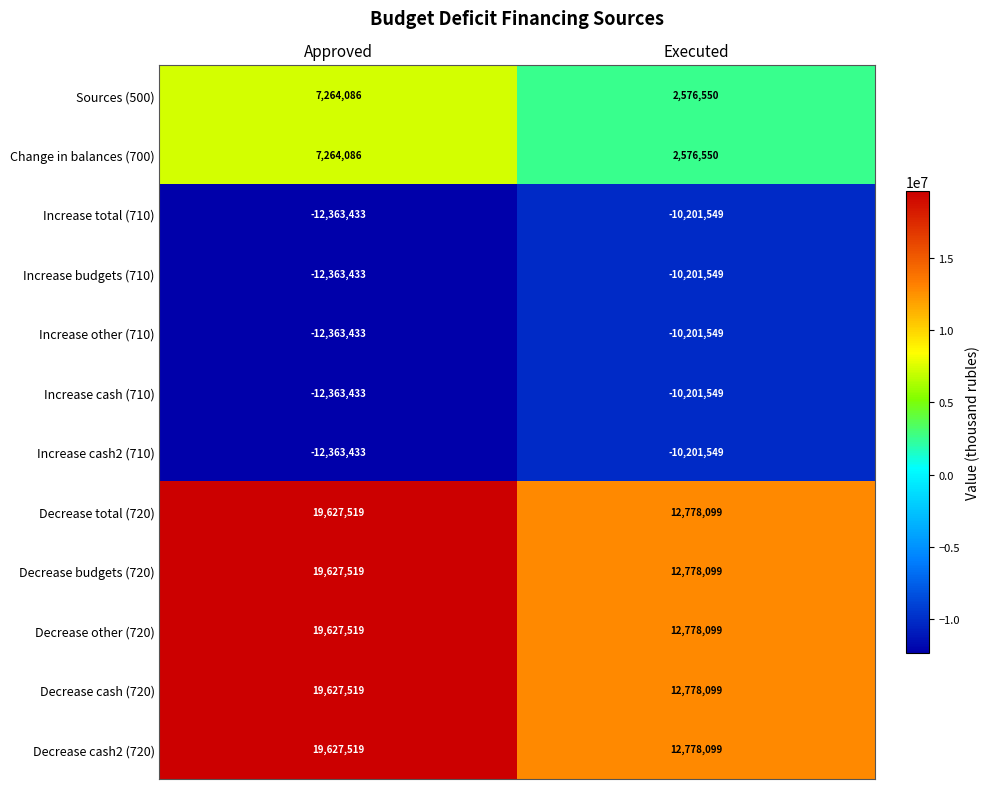

What is the difference between the maximum and minimum values in the Increase cash2 (710) series?

2161884